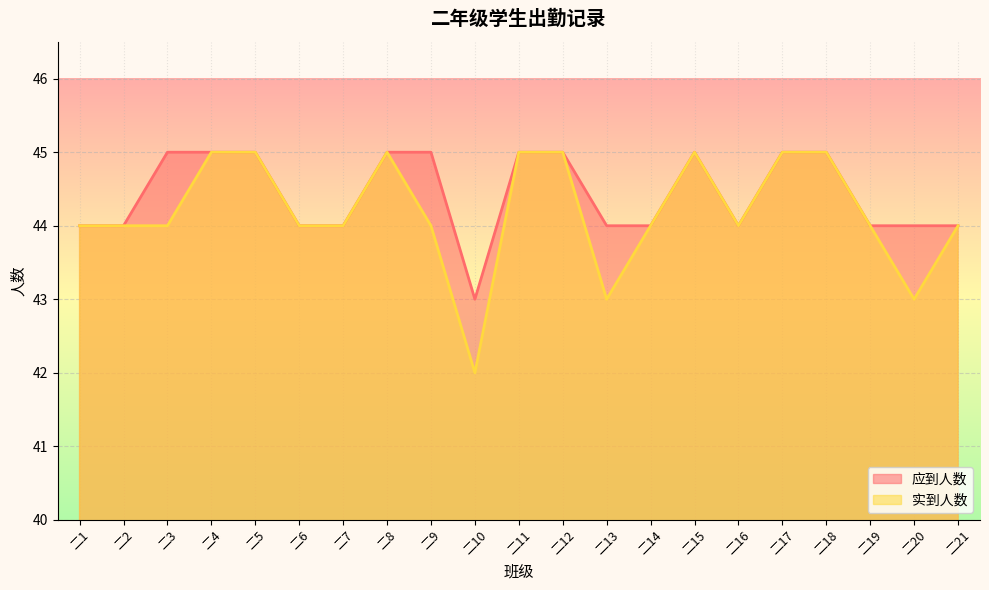

What is the difference between the highest and lowest values at 二9?

1